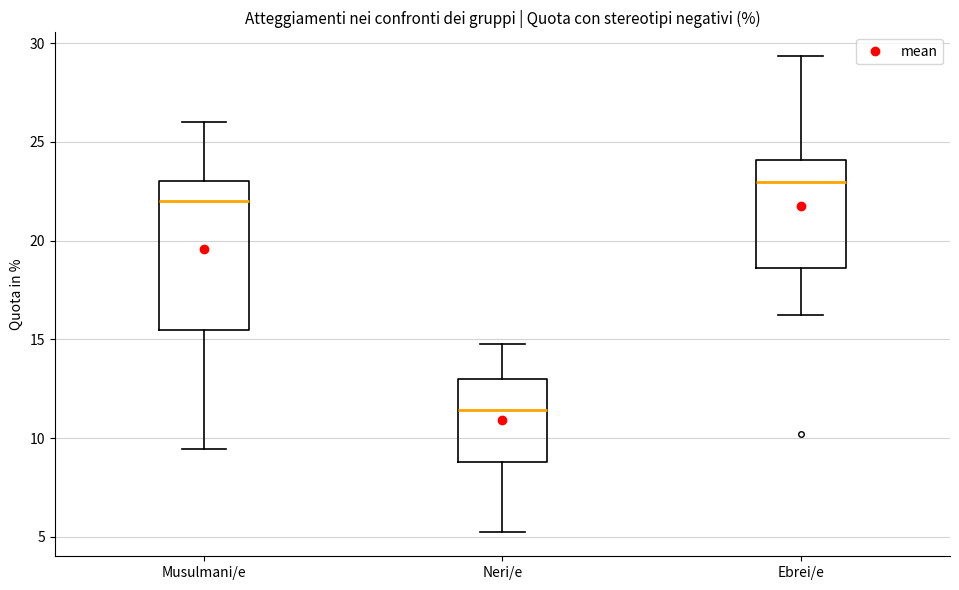

Comparing the boxes themselves (not the whiskers), which one is the tallest?

Musulmani/e